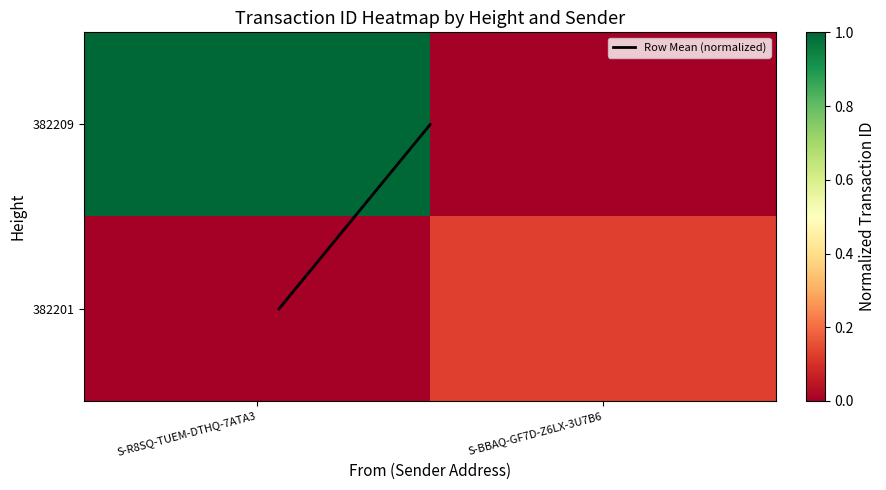

At how many categories does at least one series exceed 0?

2